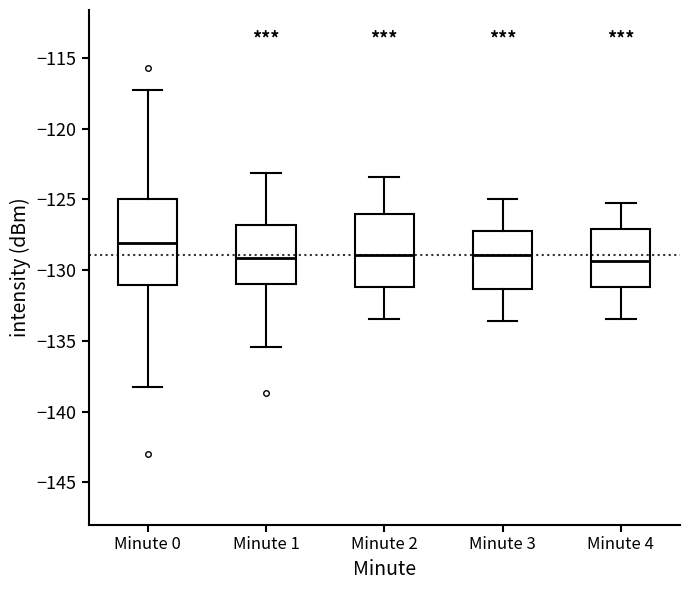

Which box is the tallest, from its lower edge to its upper edge?

Minute 0